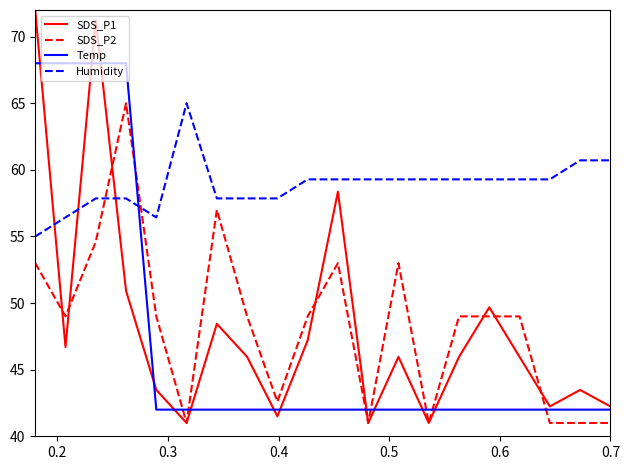

Does the chart have visible grid lines?

No